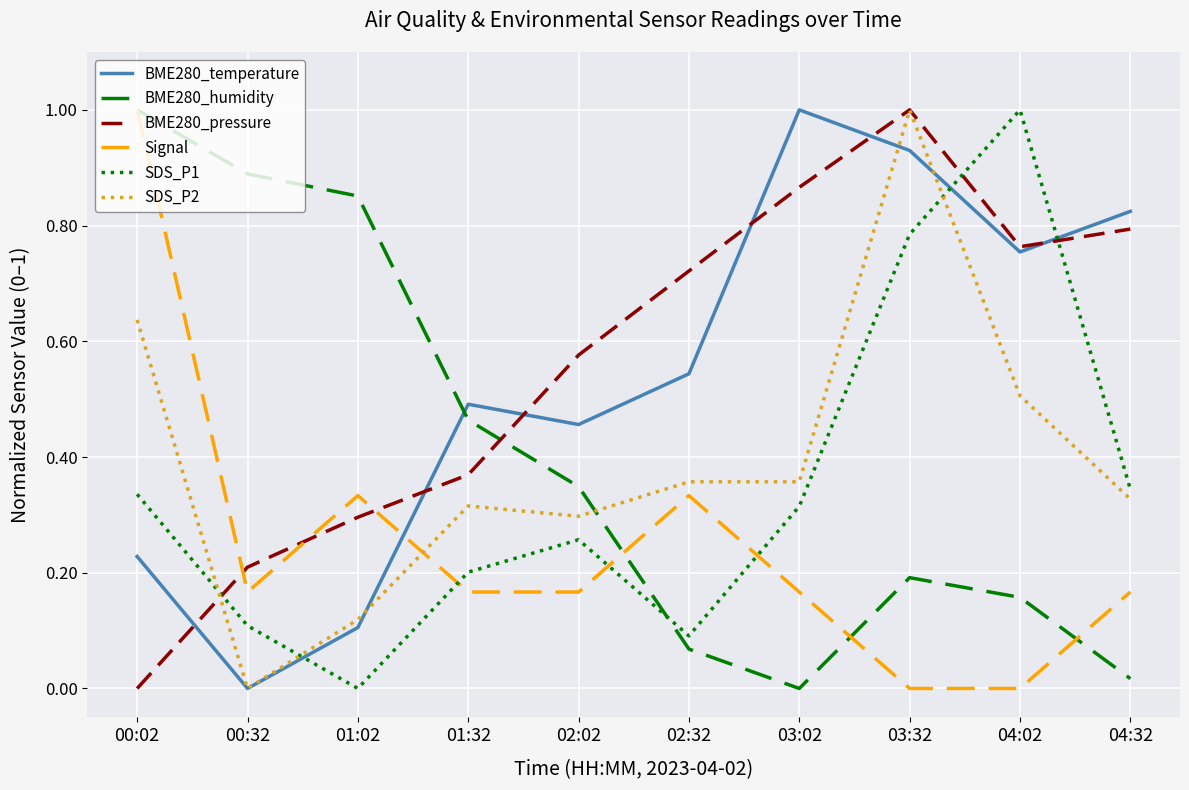

Is the value of SDS_P2 at 00:32 greater than the value of Signal at 01:32?

No